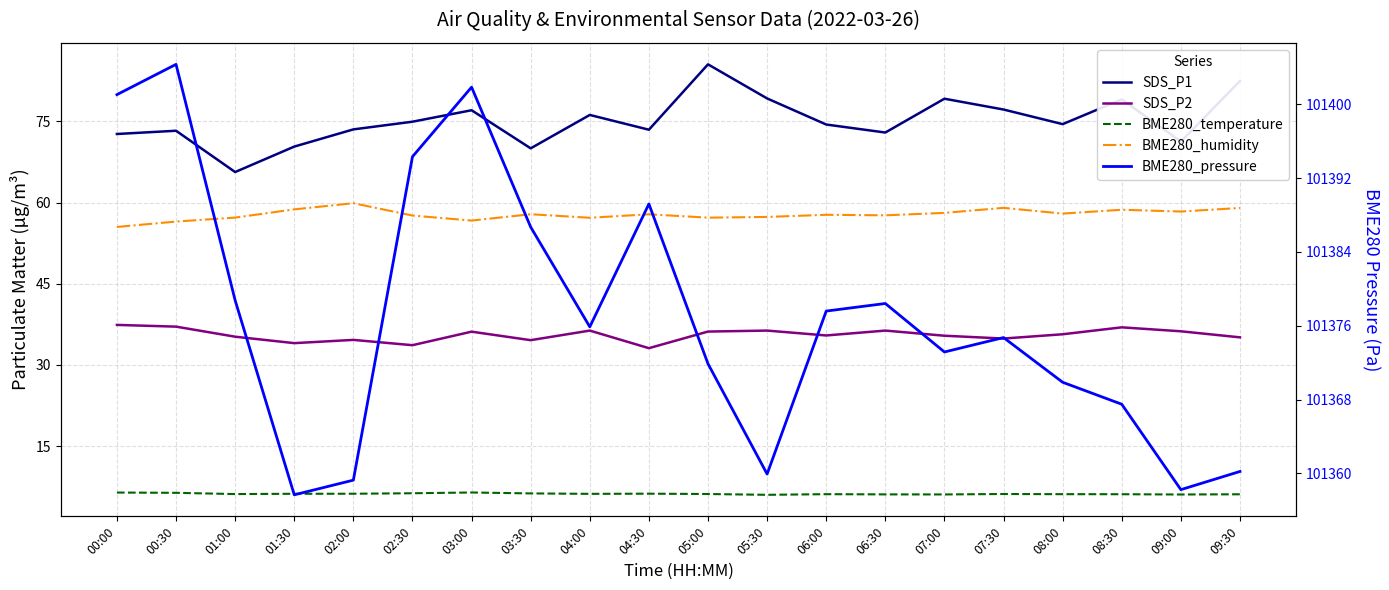

What is the greatest value displayed?

101404.3